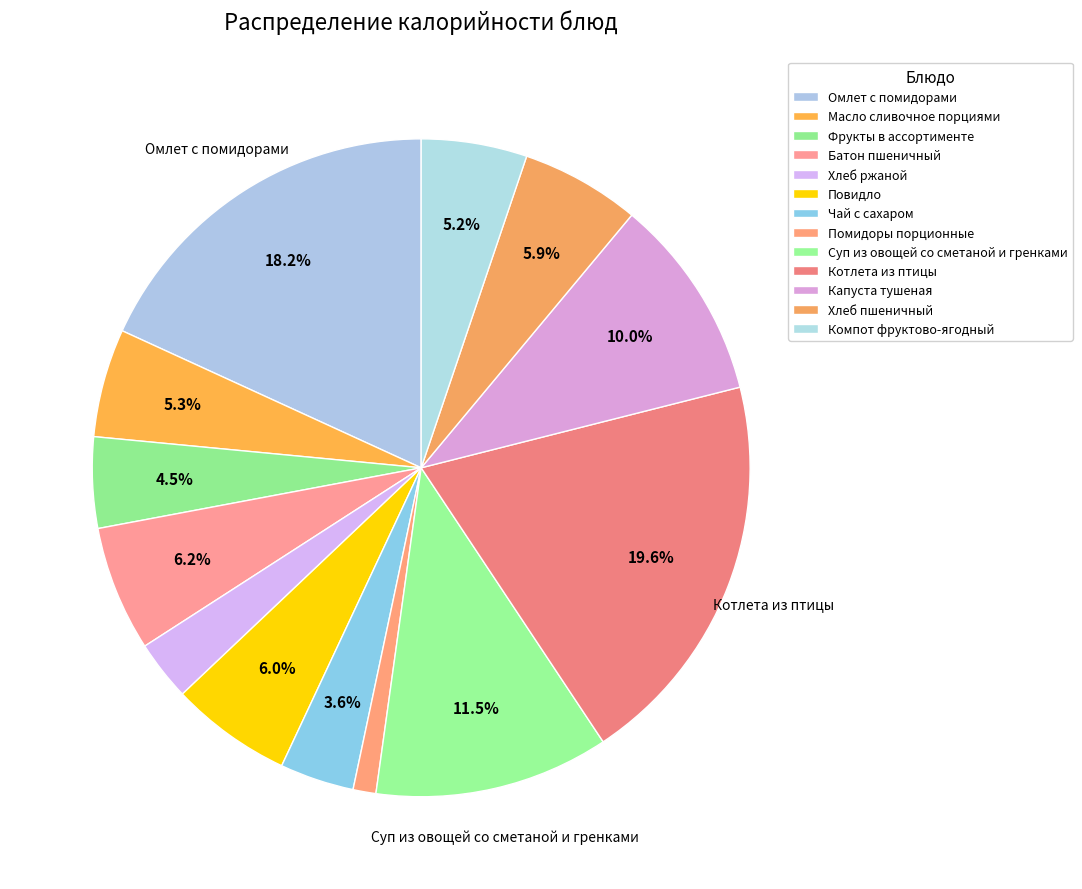

How many slices are in this pie chart?

13